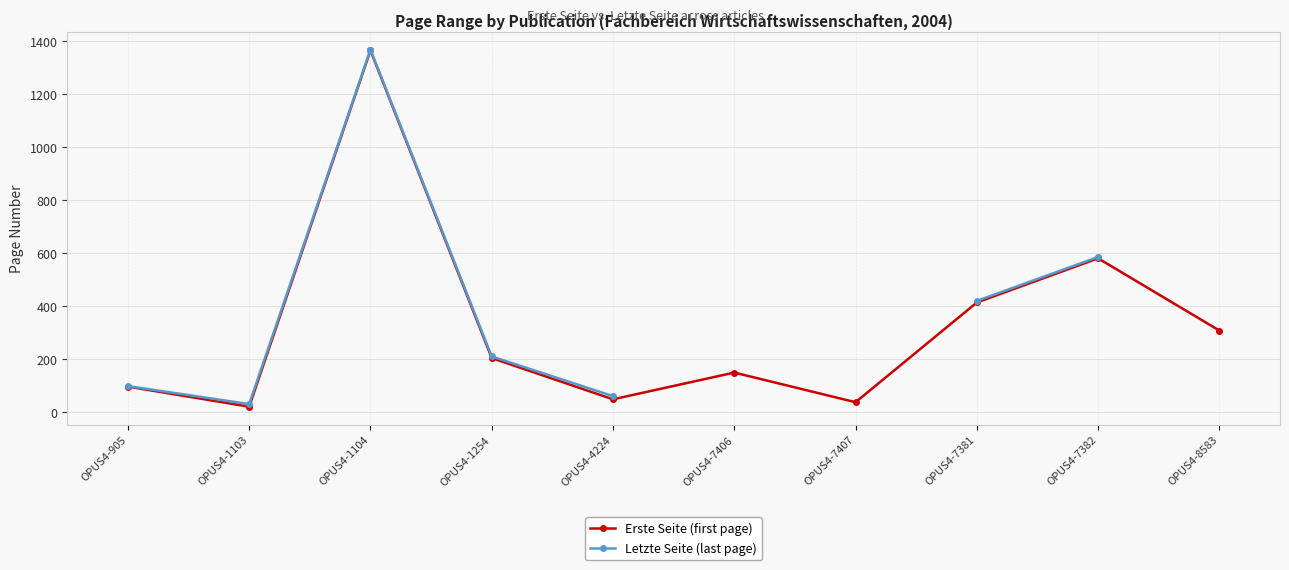

What is the value of the Erste Seite (first page) point at the 8th from the left?

413